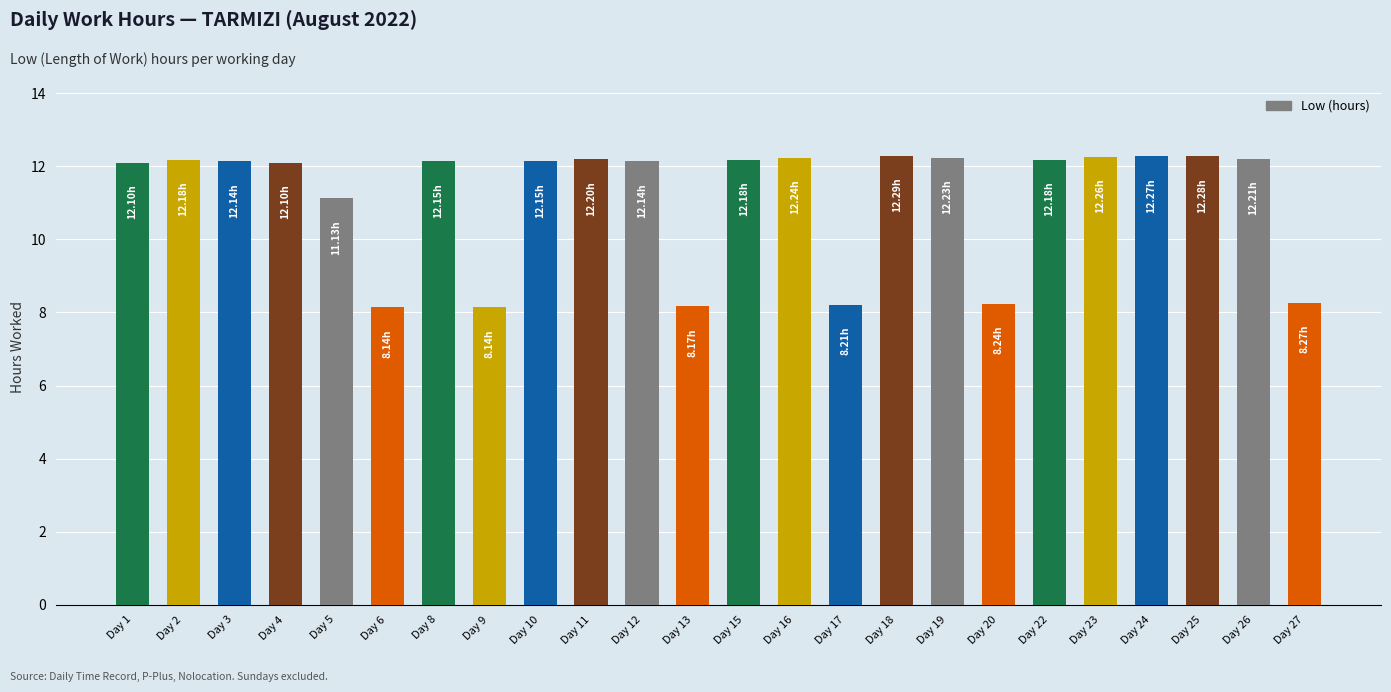

What is the approximate value at Day 8?

12.2